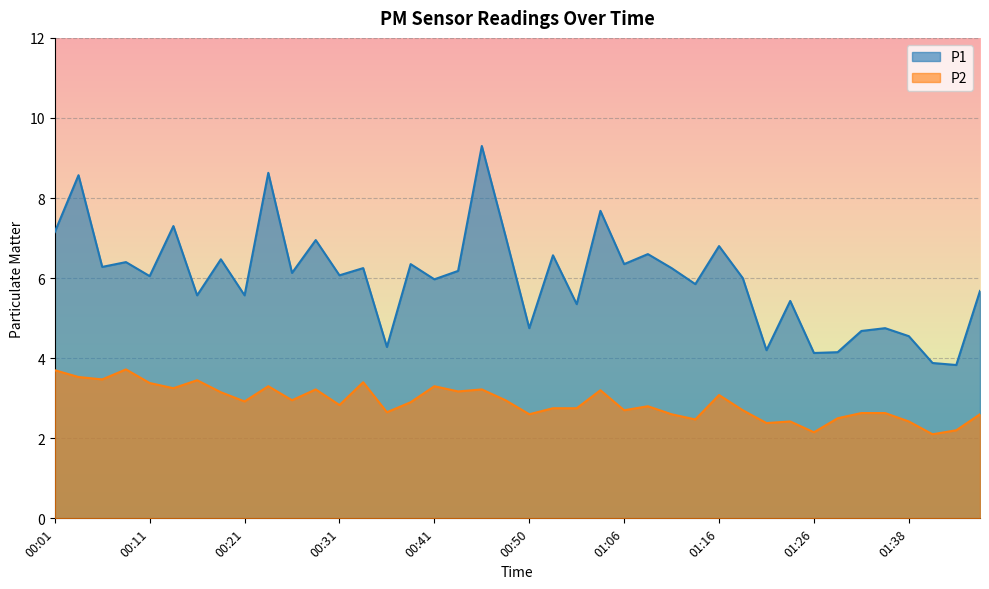

The P1 series shows 6.3 at 00:06. True or false?

True